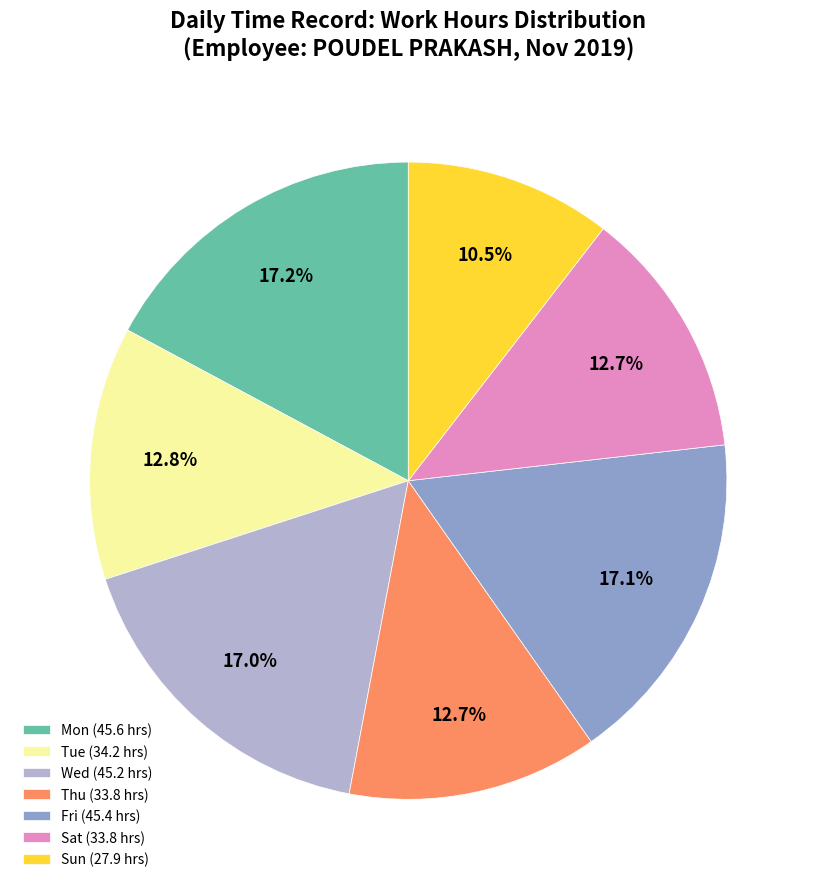

Is there any slice that represents more than half of the pie?

No